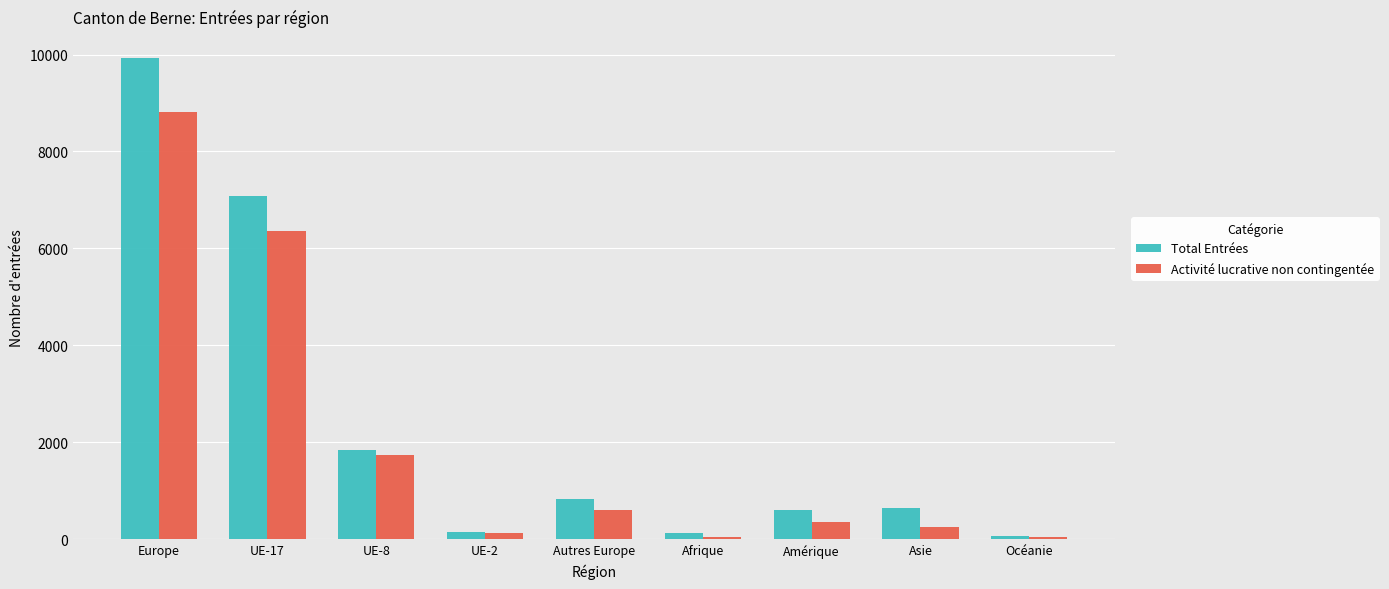

Count the number of categories in the chart.

9